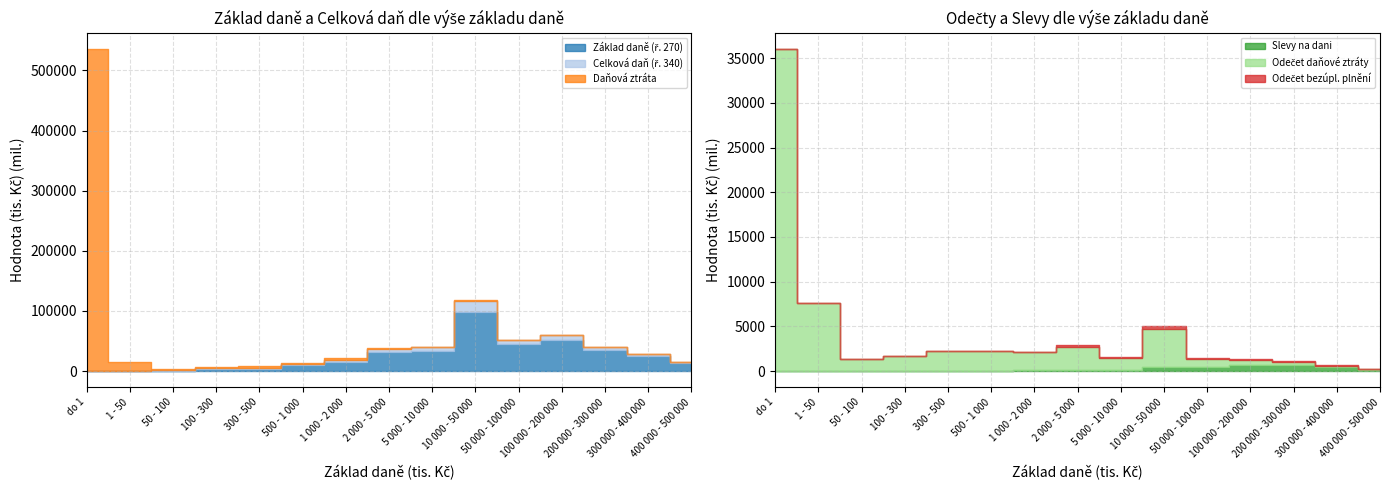

At which category is the sum across all series the highest?

do 1